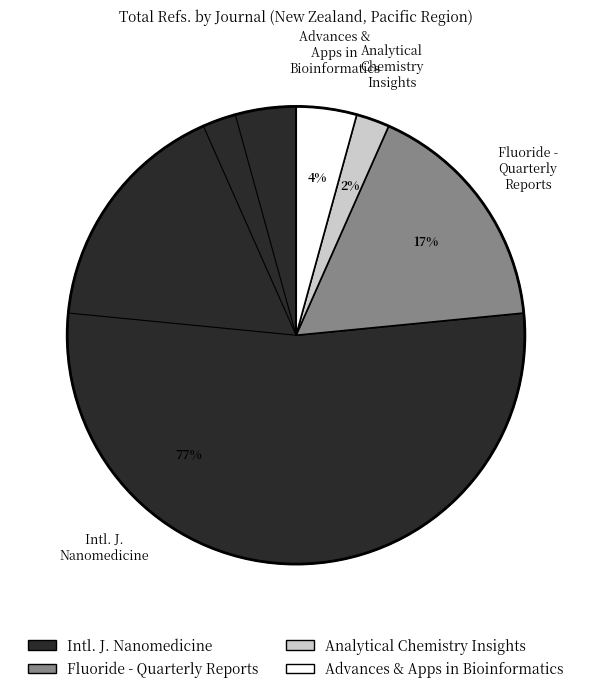

To the nearest percent, what is the average slice percentage?

25%